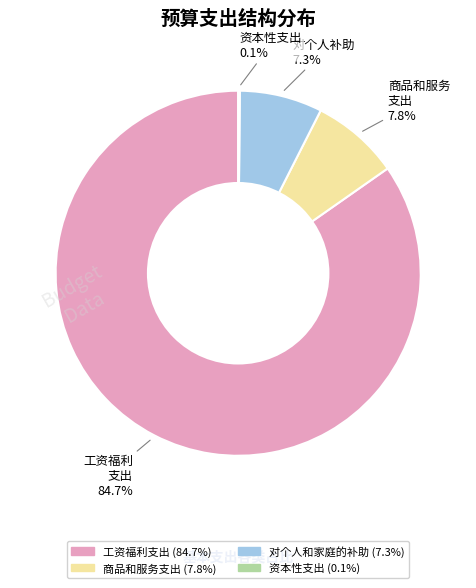

What percentage is NOT represented by 对个人和家庭的补助?

92.7%